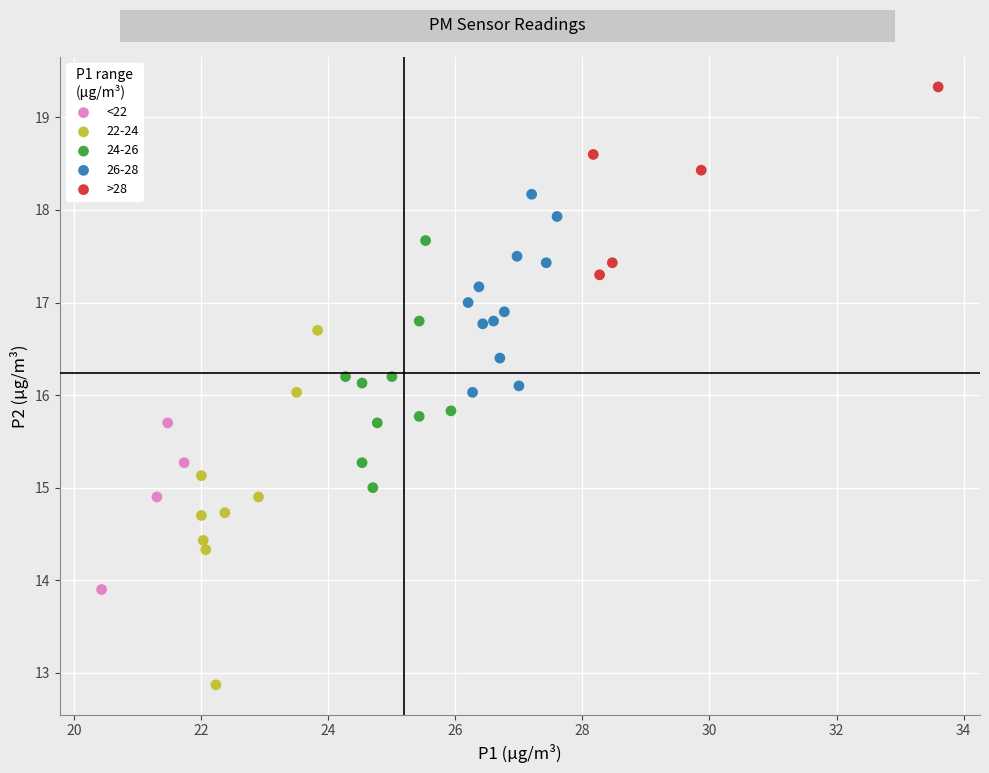

Which series contains the lowest Y value?

22-24